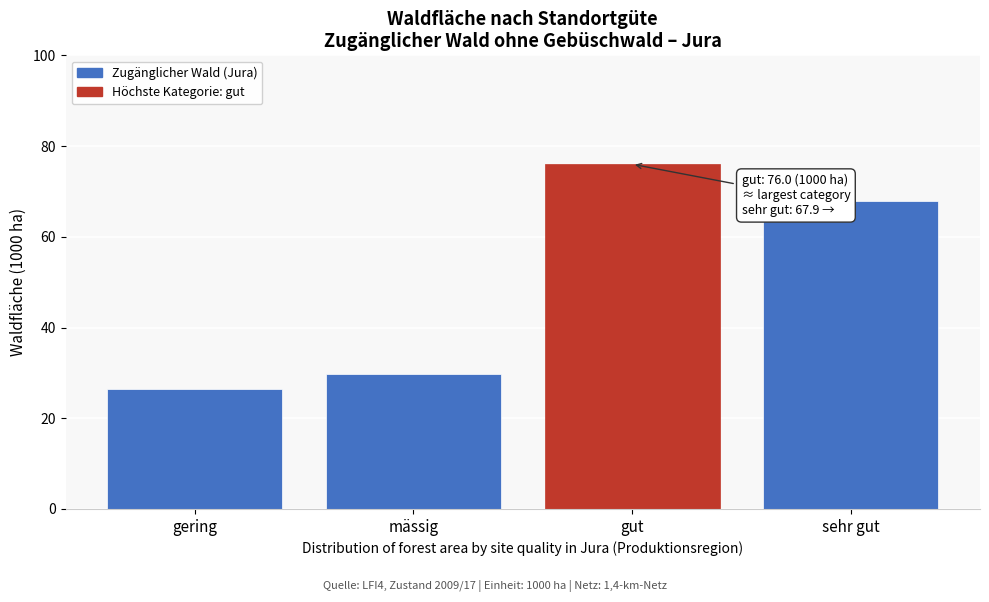

Reading left to right, what are all the values shown in this chart?

26.4	29.8	76.0	67.9